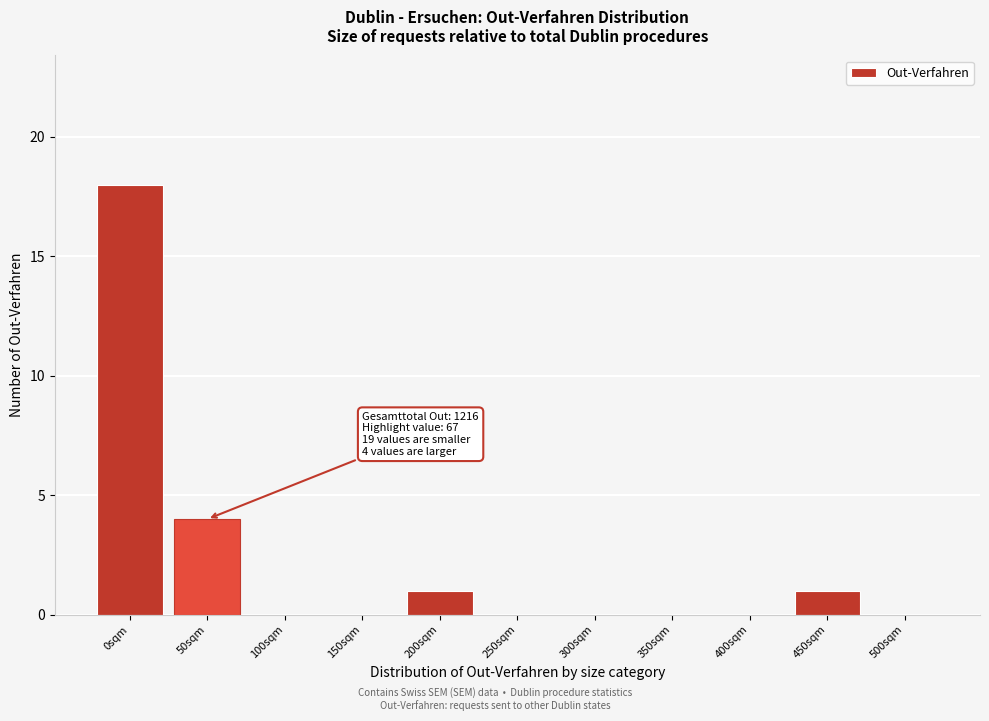

Reading right to left, extract all data points from this chart.

500sqm=0	450sqm=1	400sqm=0	350sqm=0	300sqm=0	250sqm=0	200sqm=1	150sqm=0	100sqm=0	50sqm=4	0sqm=18